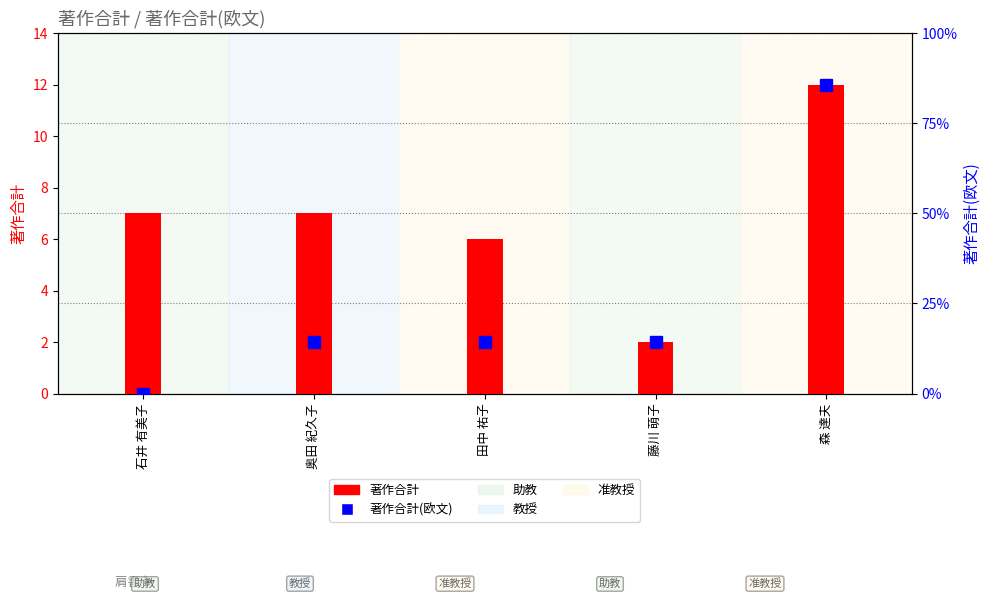

Between 石井 有美子 and 森 達夫, which series saw the biggest shift?

著作合計(欧文)